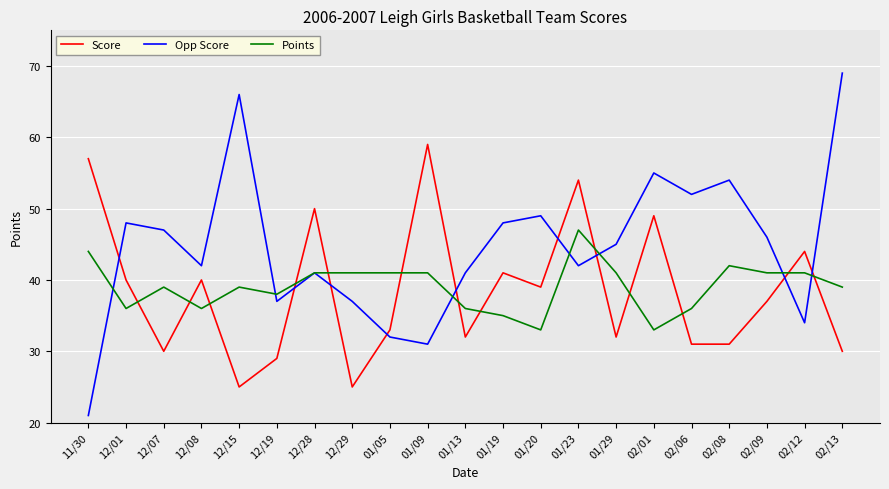

True or false: Score and Points intersect in this chart.

True